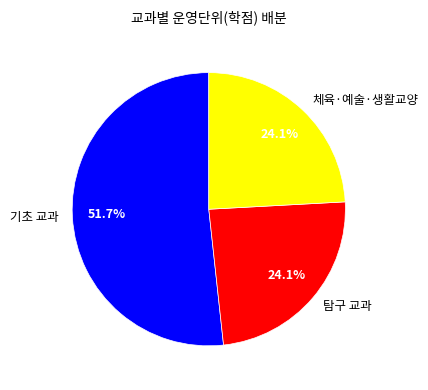

What is the majority slice?

기초 교과